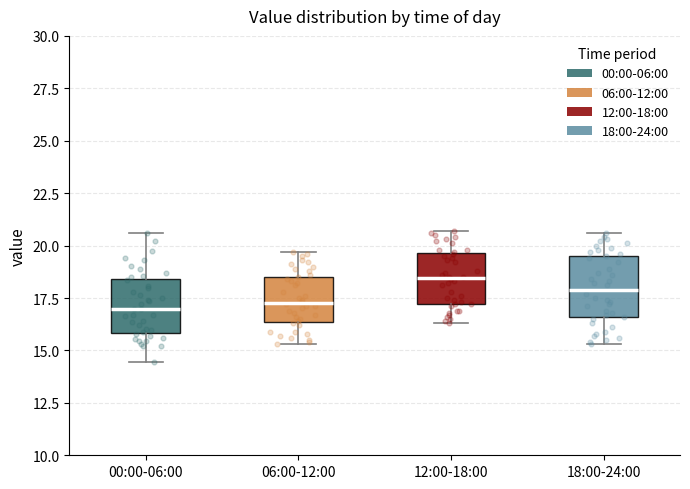

Reading left to right, read every box against the y-axis: the position of its median line, the range the box covers, and the ends of its whiskers. The values are not printed on the chart, so give them approximately, as read against the axis.

00:00-06:00: median 17.0, box 16.0 to 18.5, whiskers 14.5 to 20.5
06:00-12:00: median 17.5, box 16.5 to 18.5, whiskers 15.5 to 19.5
12:00-18:00: median 18.5, box 17.0 to 19.5, whiskers 16.5 to 20.5
18:00-24:00: median 18.0, box 16.5 to 19.5, whiskers 15.5 to 20.5